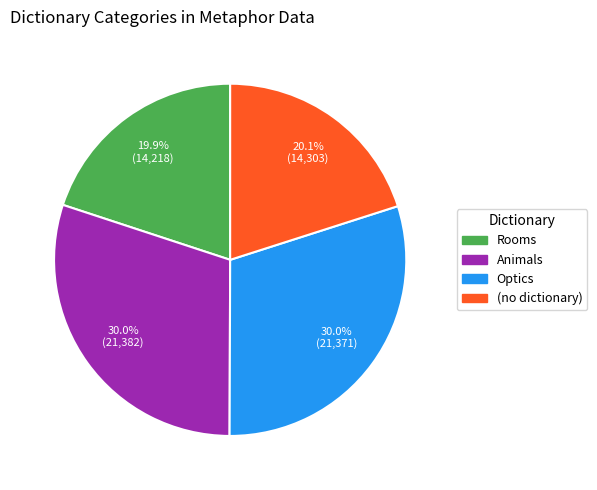

Which has a higher value, Optics or (no dictionary)?

Optics